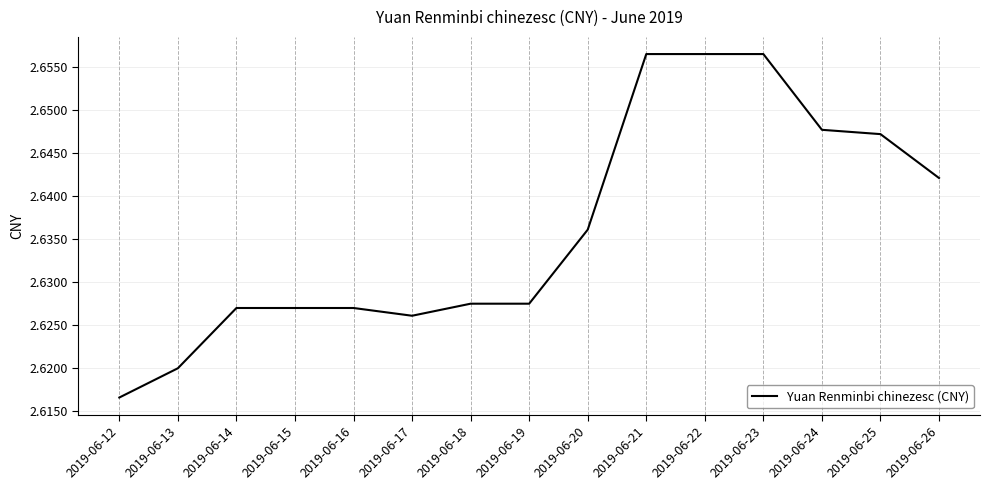

Which label corresponds to the smallest value in the chart?

2019-06-12